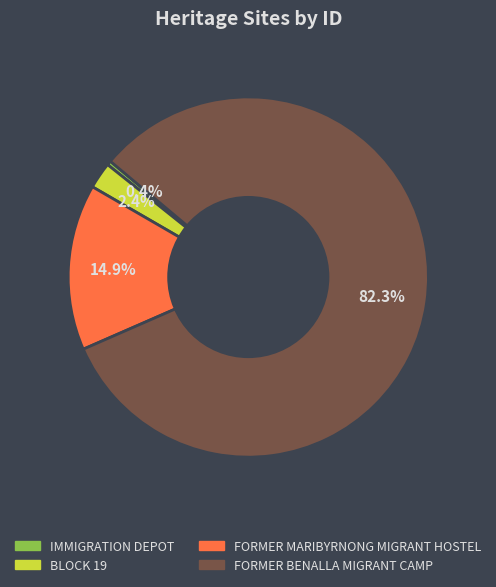

Is it true that IMMIGRATION DEPOT is 11% of the pie?

False